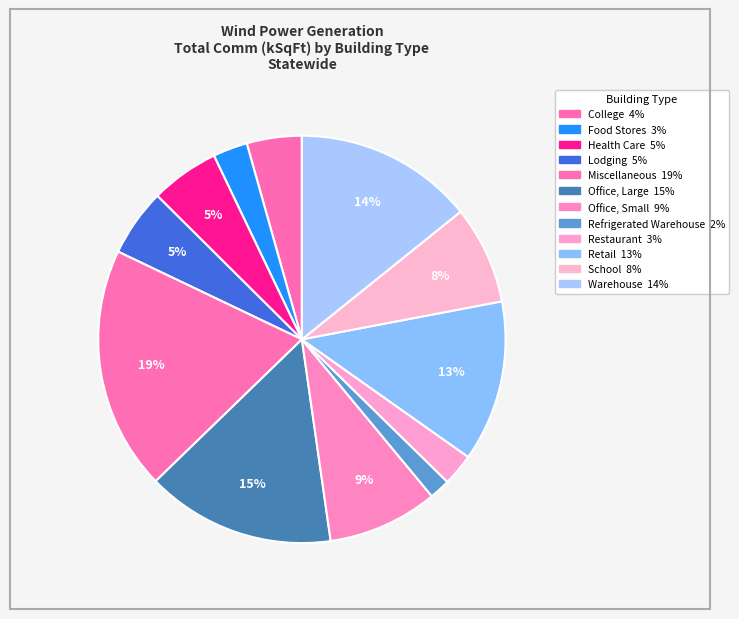

To the nearest percent, what percentage of the pie is Office, Small?

9%